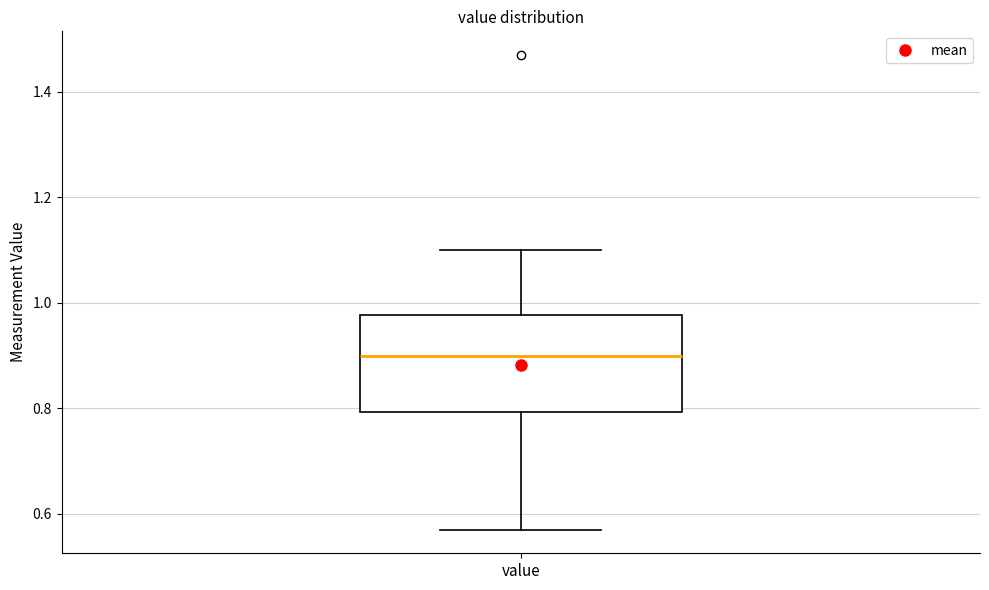

Where does the upper whisker of the box for value end on the y-axis? The values are not printed on the chart, so give them approximately, as read against the axis.

1.10